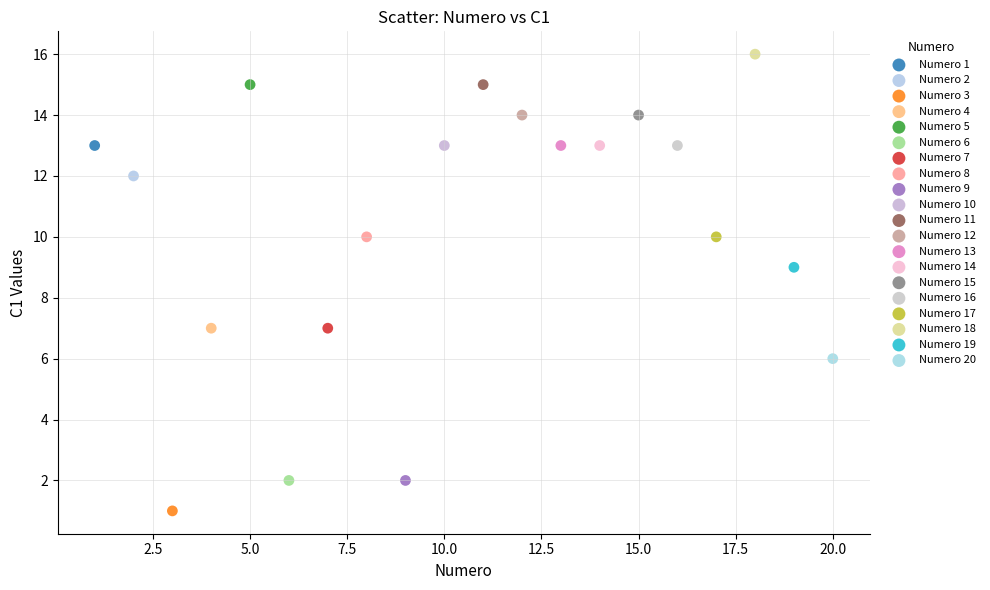

Which series reaches the minimum Y coordinate?

Numero 3